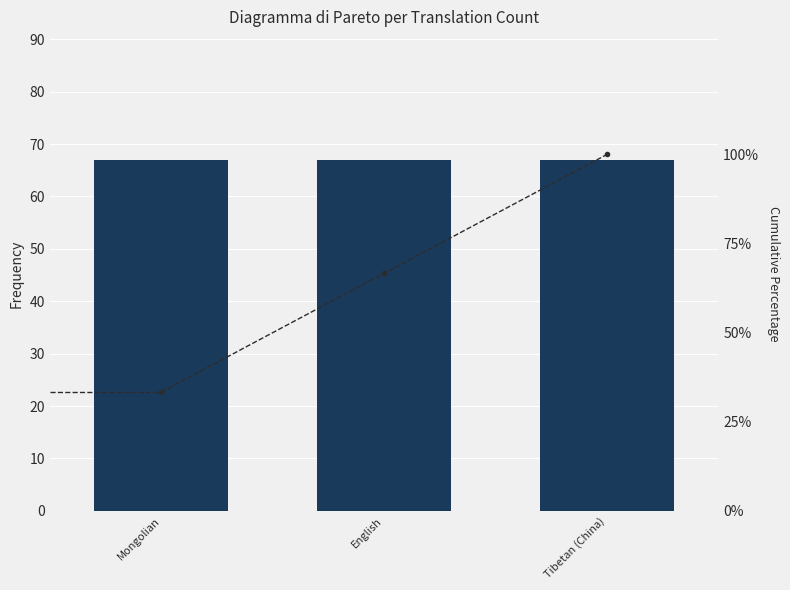

How many data points in Cumulative % are above 66?

2